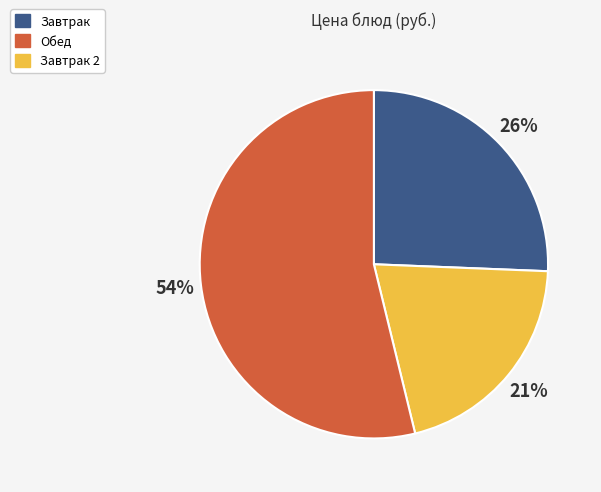

Is there a majority slice in this chart?

Yes